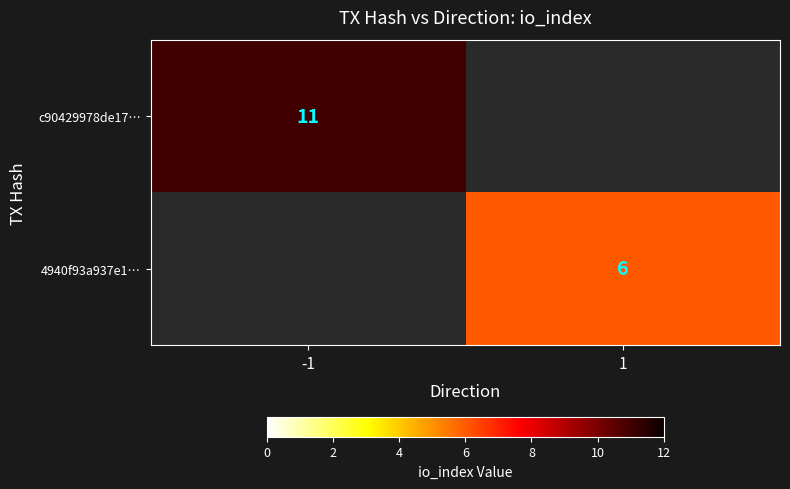

Is it true that c90429978de17… equals 11 at -1?

True